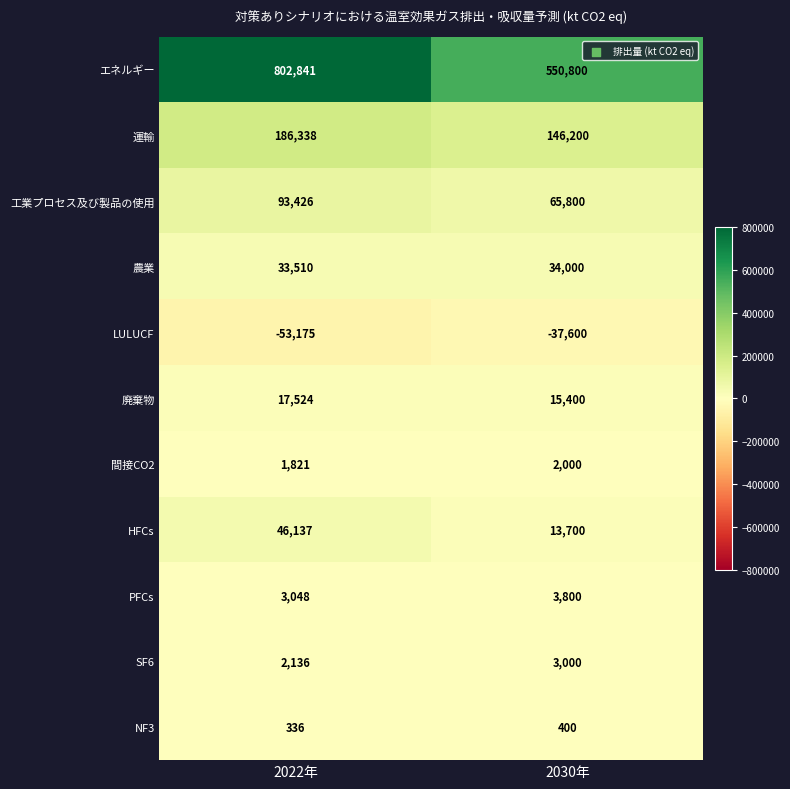

What is the maximum value shown in the chart?

802841